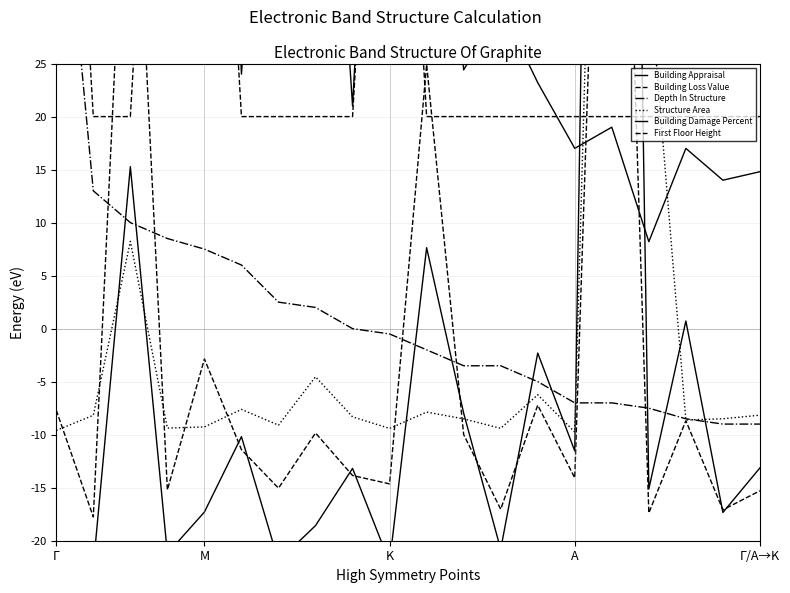

What position from the left is Γ?

1